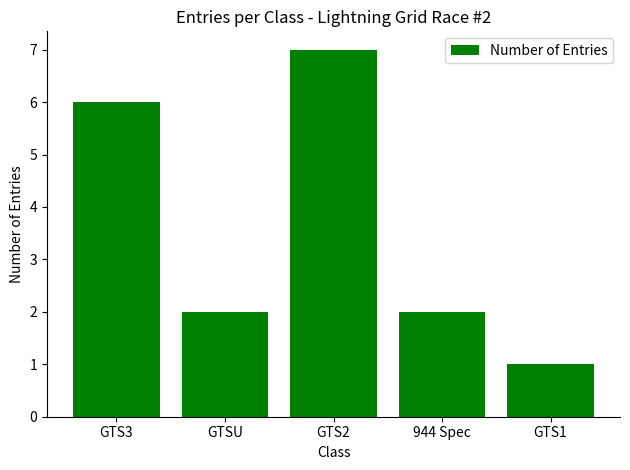

What position from the left is GTSU?

2